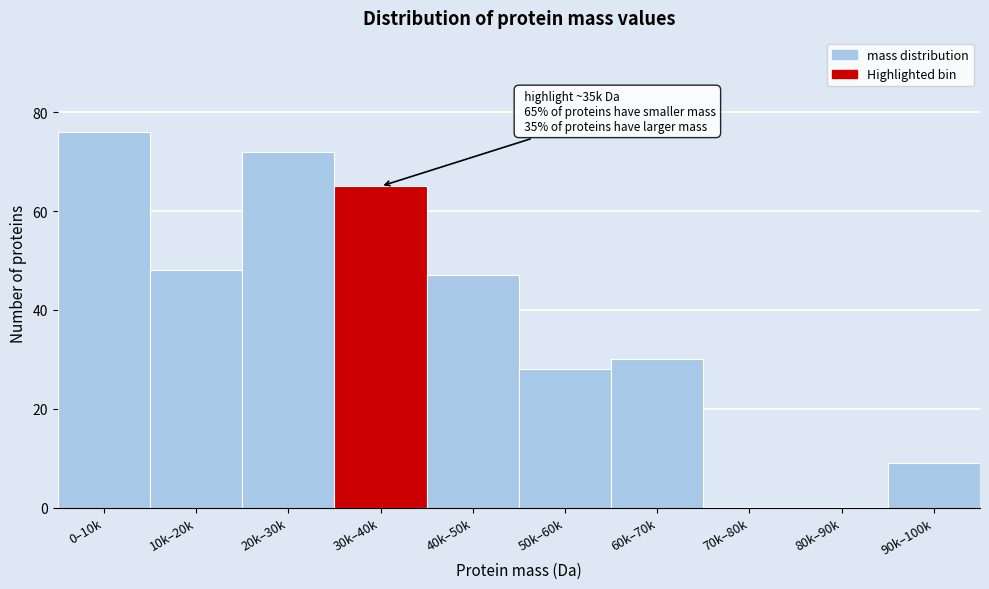

Reading left to right, extract all data points from this chart.

0–10k=76	10k–20k=48	20k–30k=72	30k–40k=65	40k–50k=47	50k–60k=28	60k–70k=30	70k–80k=0	80k–90k=0	90k–100k=9